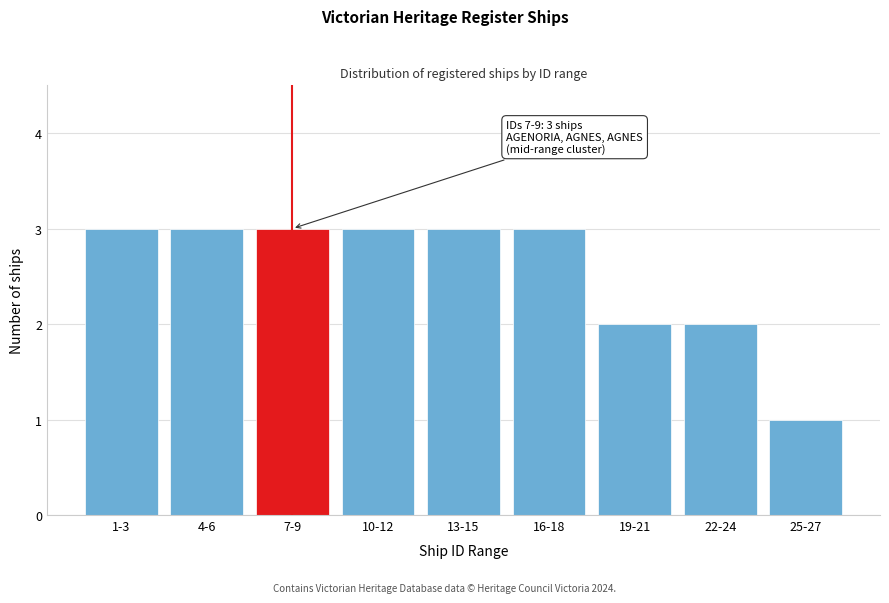

Reading left to right, transcribe all the data shown in this chart.

3	3	3	3	3	3	2	2	1